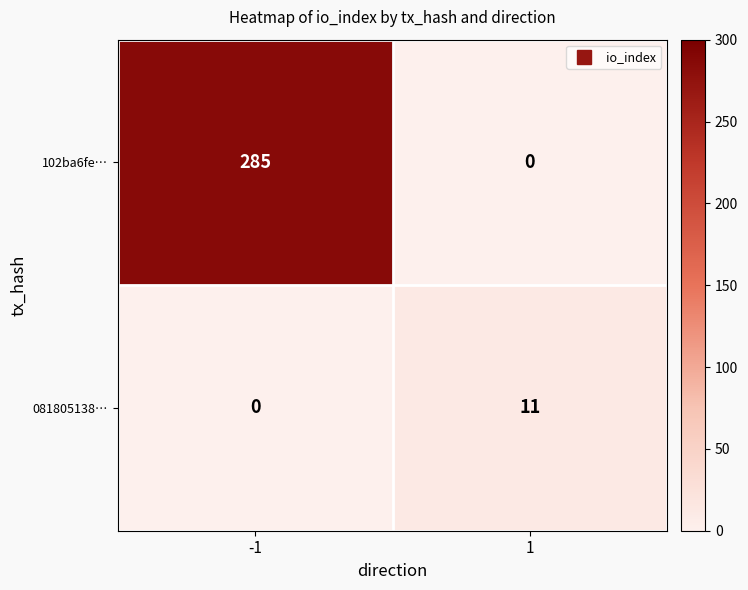

Reading right to left, what are all the values shown in this chart?

102ba6fe…: 0	285
081805138…: 11	0